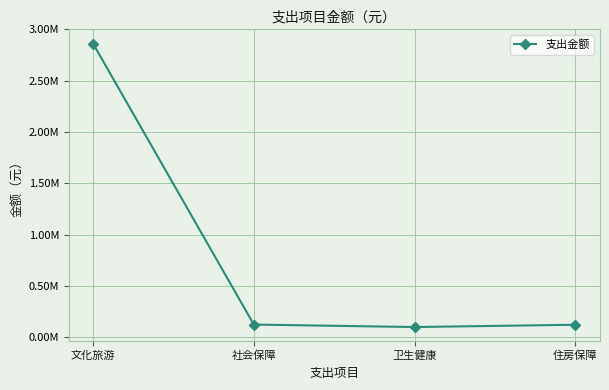

Does the chart have visible grid lines?

Yes